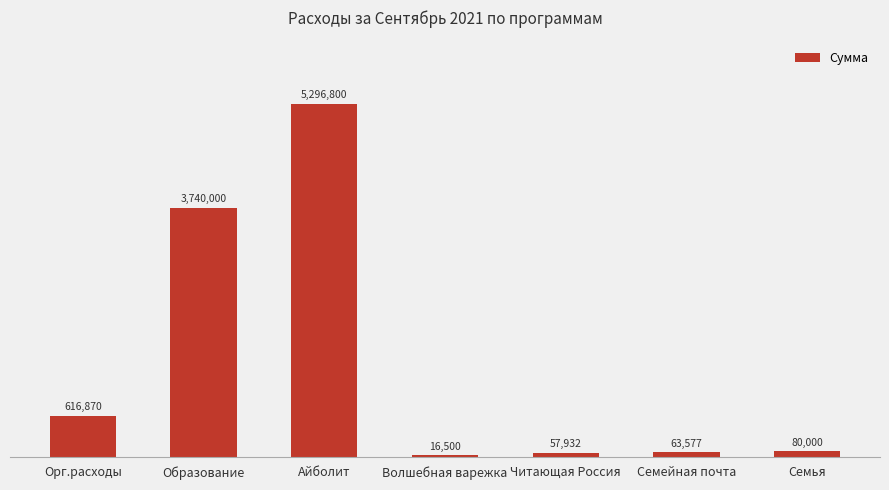

What is the greatest value displayed?

5296800.0